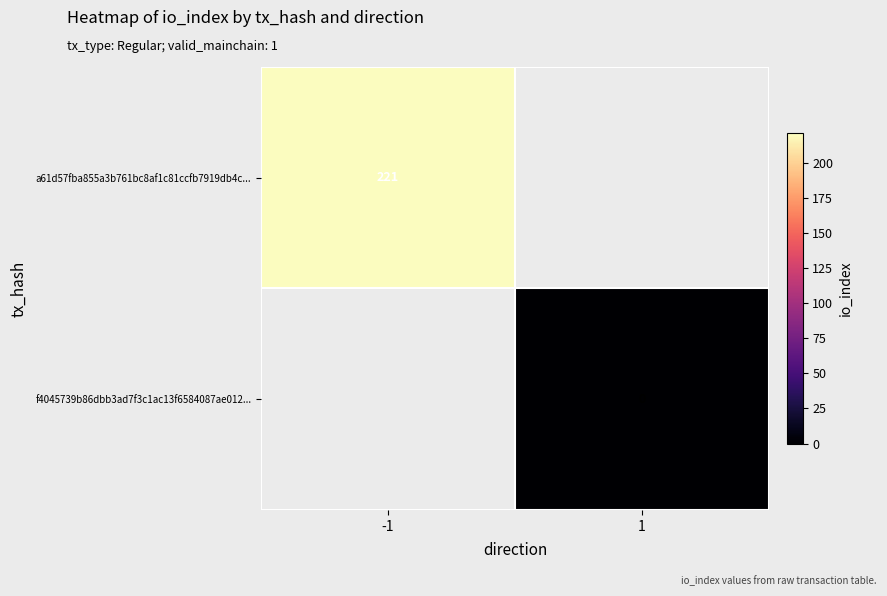

True or false: a61d57fba855a3b761bc8af1c81ccfb7919db4c... has a value of 221 at -1.

True